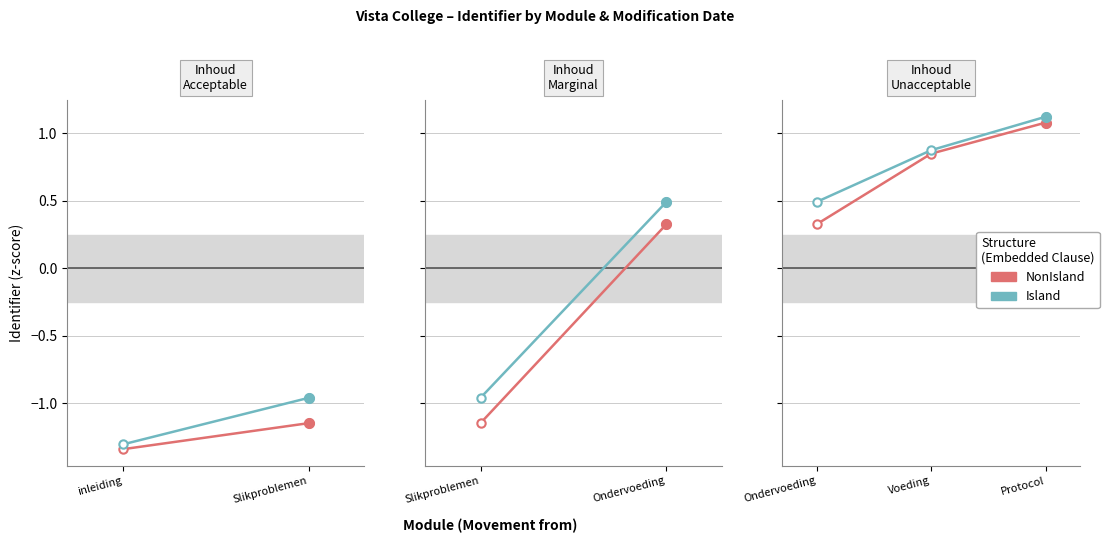

Which series has the largest total across all categories?

Island